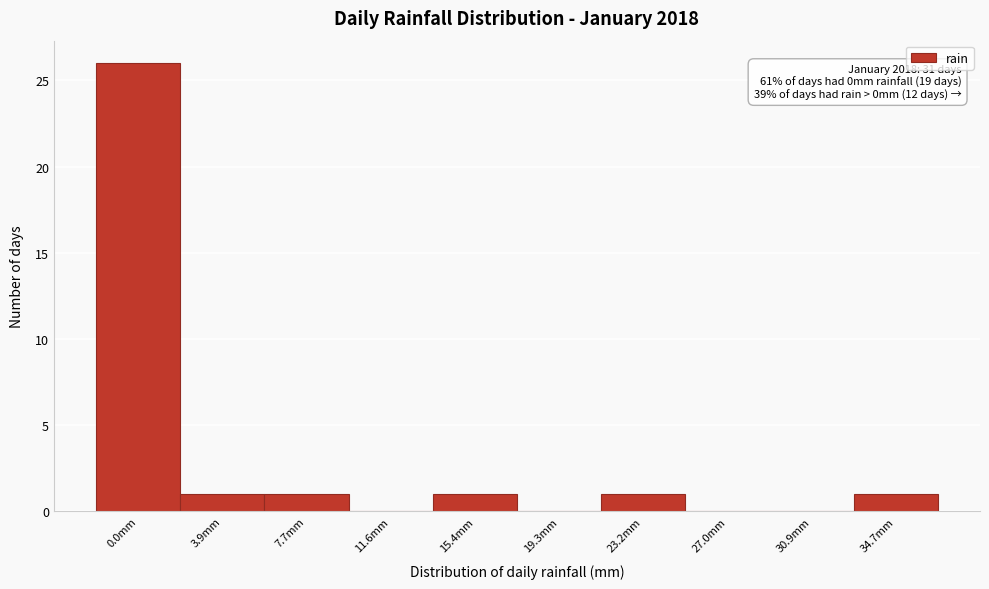

Reading right to left, list all the values displayed in this chart.

34.7mm=1	30.9mm=0	27.0mm=0	23.2mm=1	19.3mm=0	15.4mm=1	11.6mm=0	7.7mm=1	3.9mm=1	0.0mm=26